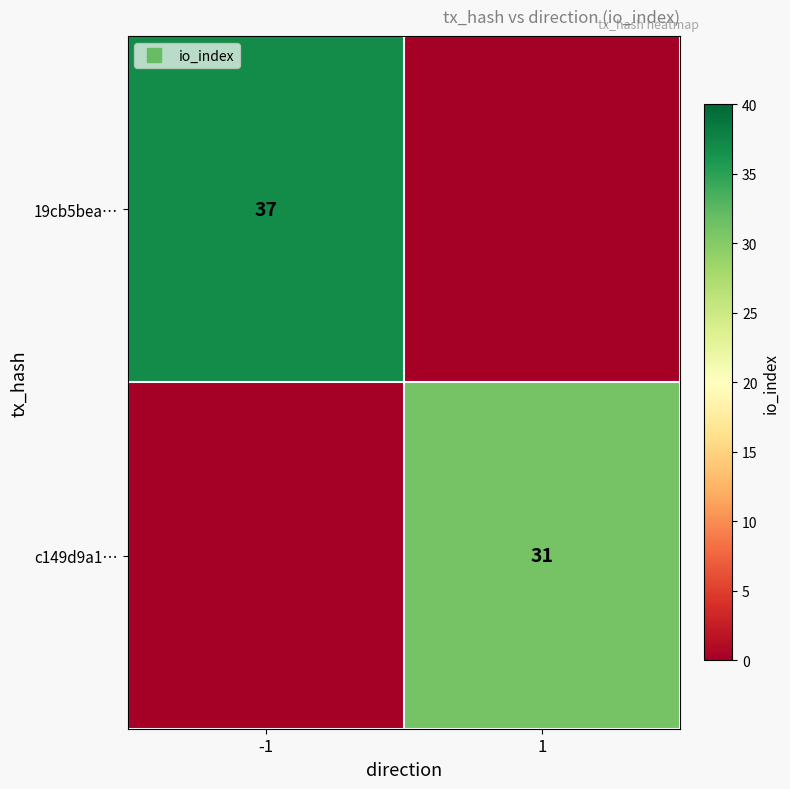

Where is 19cb5bea… nearest to the value 18?

1